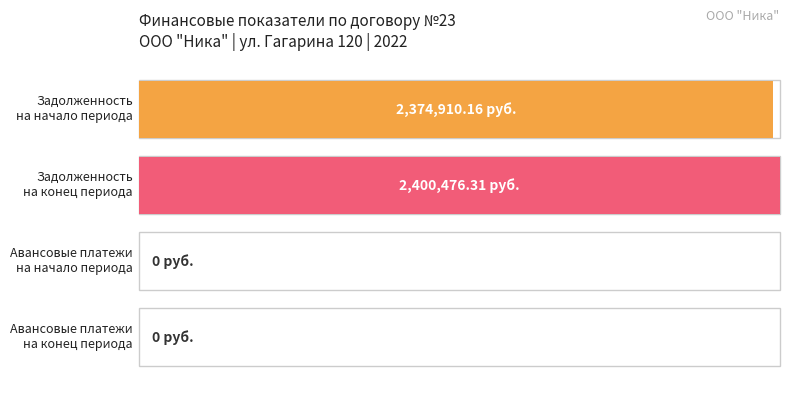

Reading left to right, transcribe all the data shown in this chart.

2374910.2	2400476.3	0.0	0.0